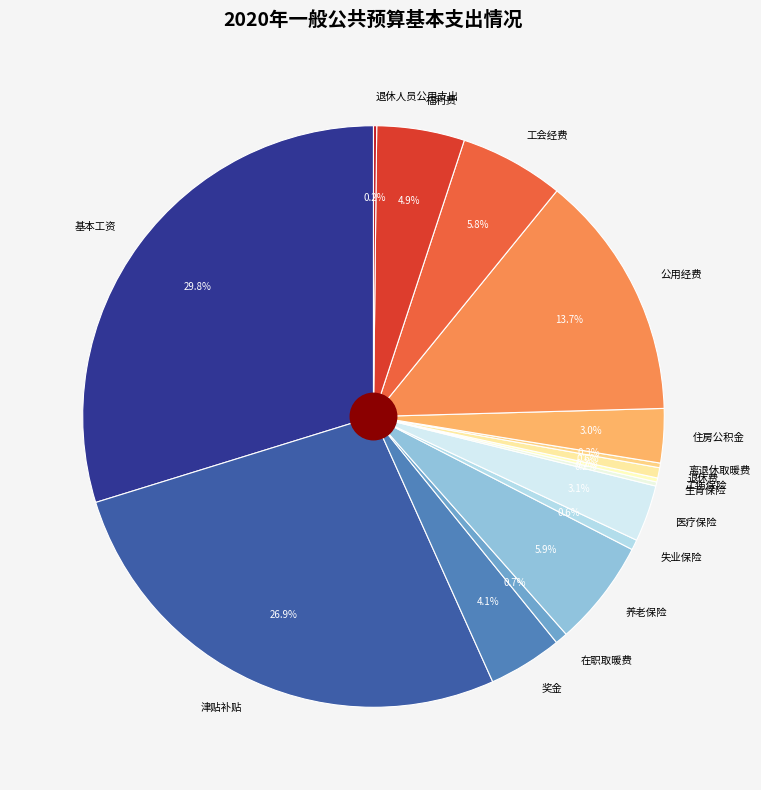

Which slice is the largest?

基本工资